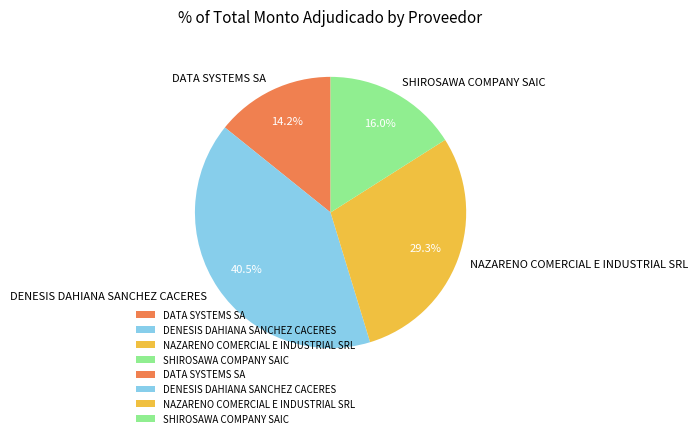

How many slices are in this pie chart?

4